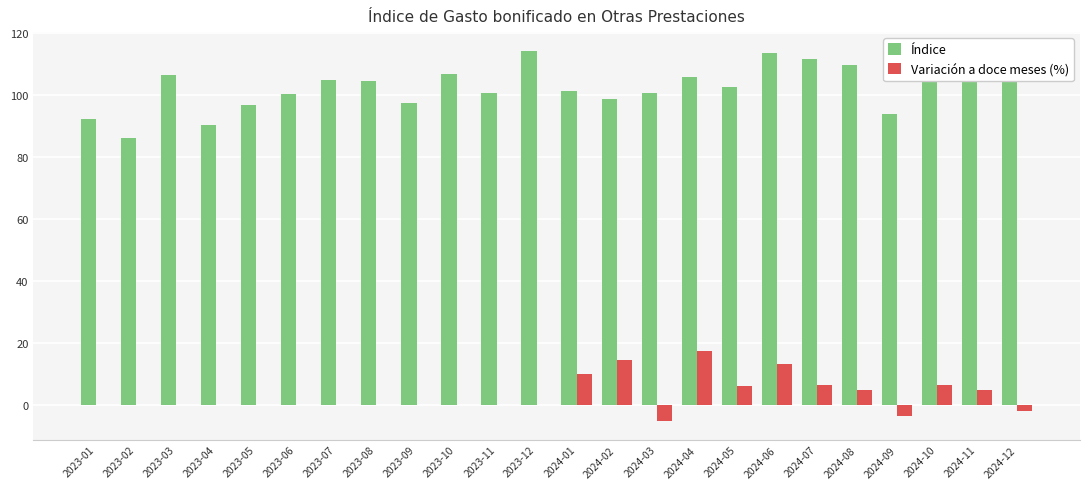

The Variación a doce meses (%) series shows 0.0 at 2023-10. True or false?

True